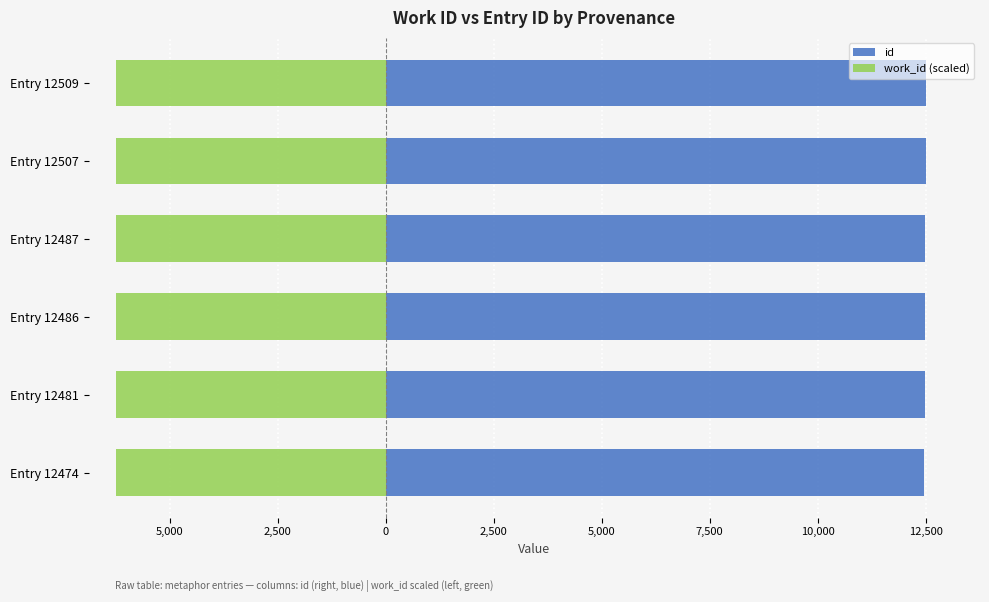

What is the lowest value of the id series?

12474.0